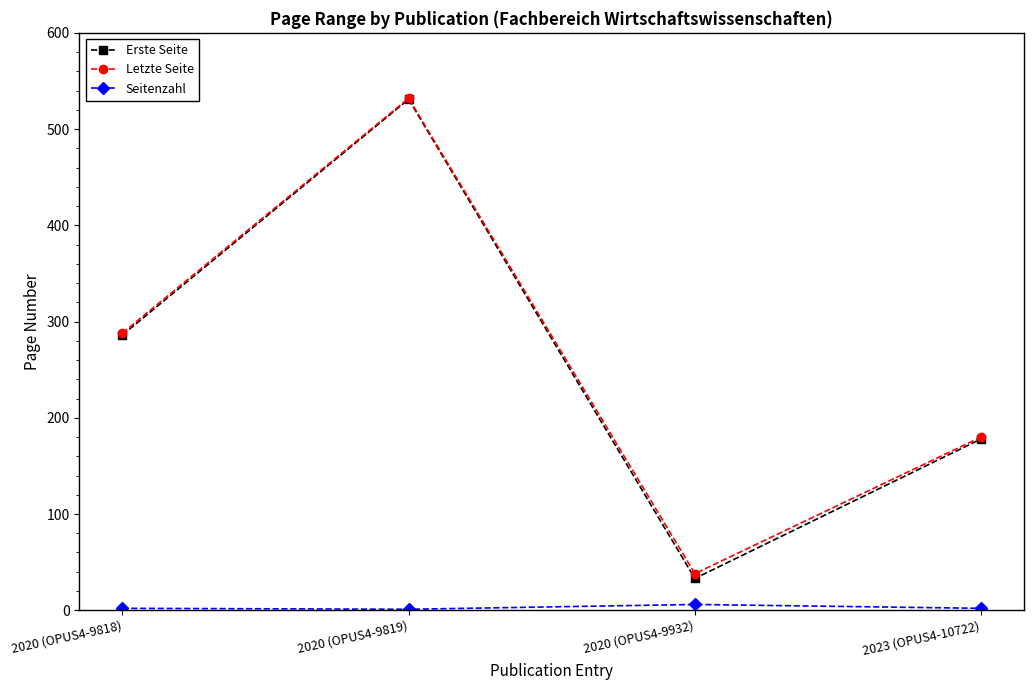

True or false: Seitenzahl and Letzte Seite cross at least once.

False